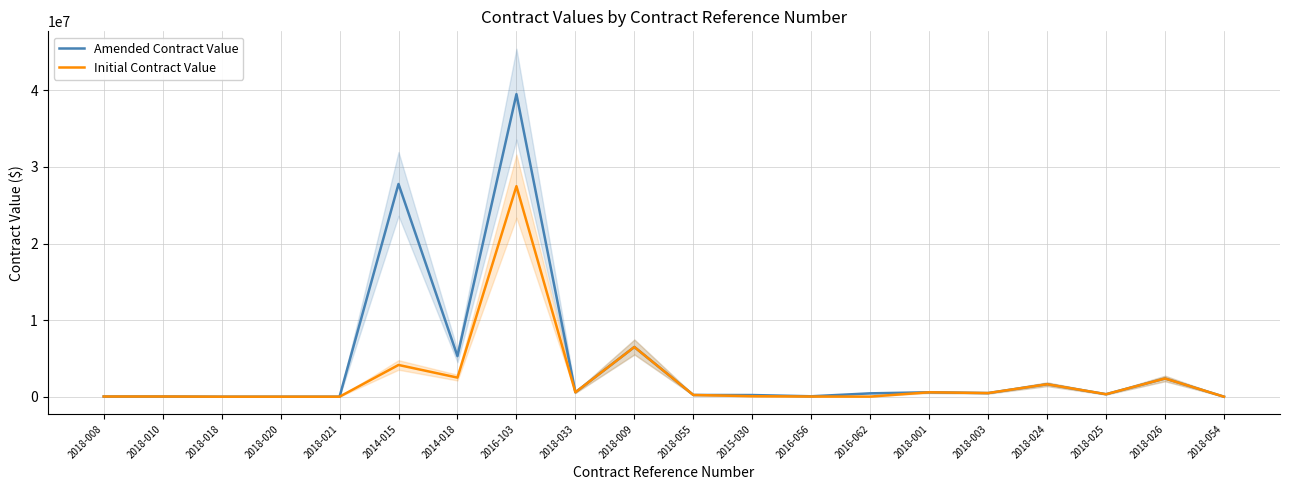

What is the difference between the Amended Contract Value values at 2018-054 and 2018-010?

25256.0